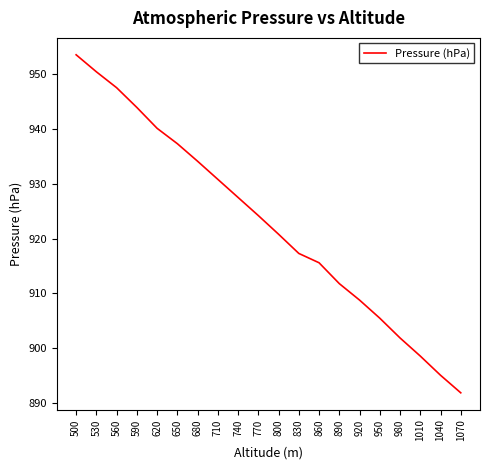

The value at 590 is 1418.2. True or false?

False